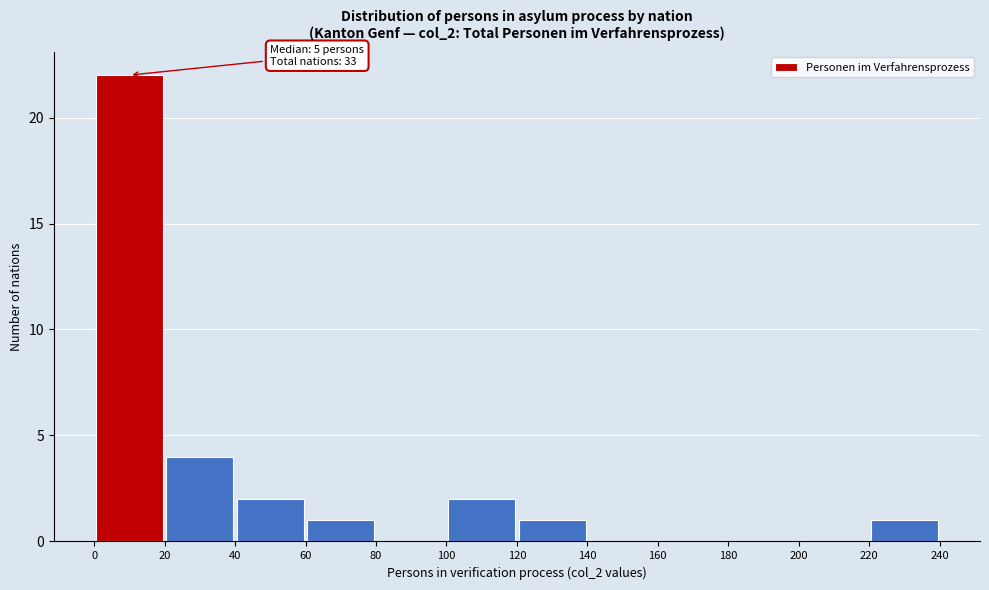

Over which range of the x-axis is the bar tallest?

0 to 20